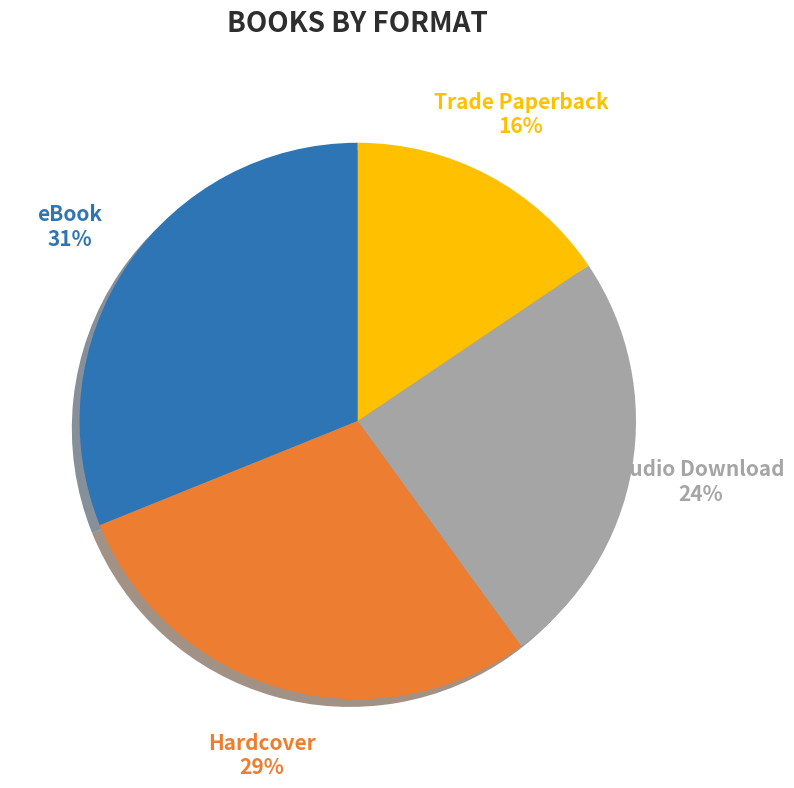

Is there a majority slice in this chart?

No